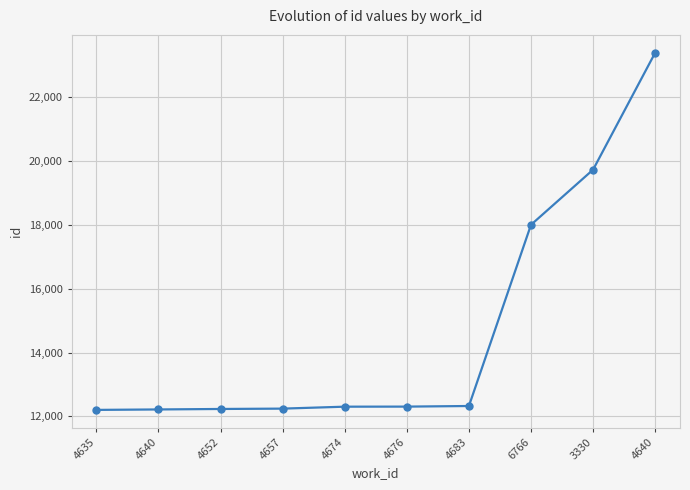

Does the chart have visible grid lines?

Yes